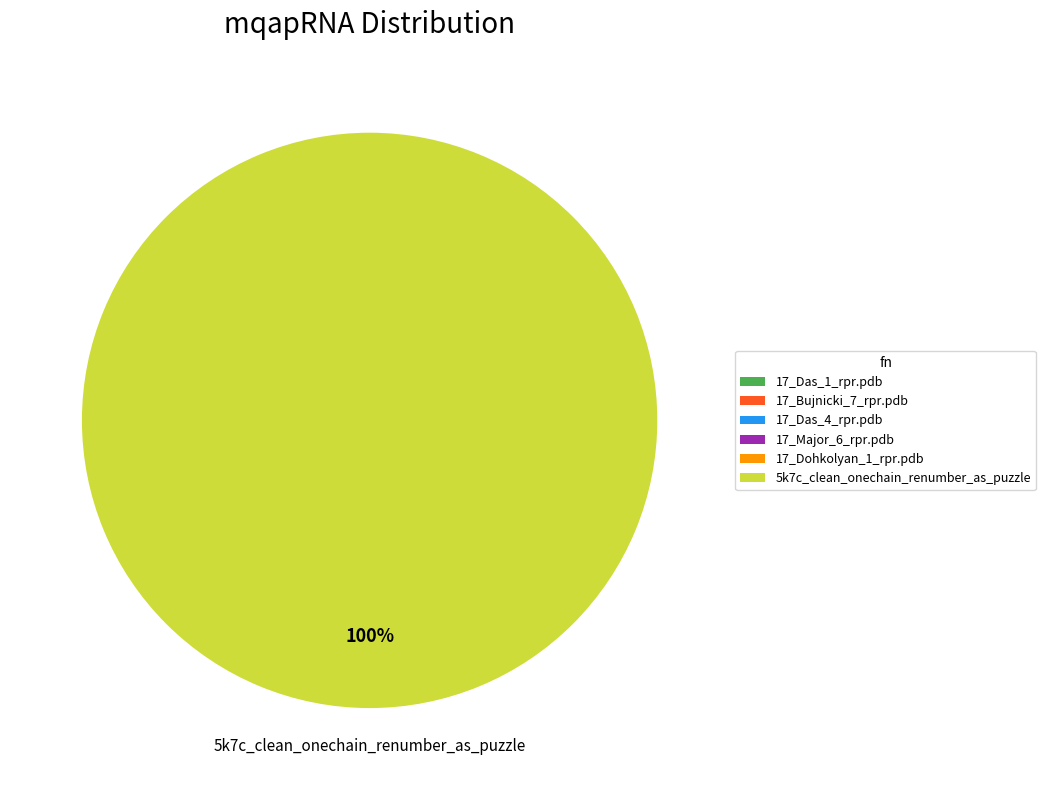

Which slice represents more than half of the pie?

5k7c_clean_onechain_renumber_as_puzzle